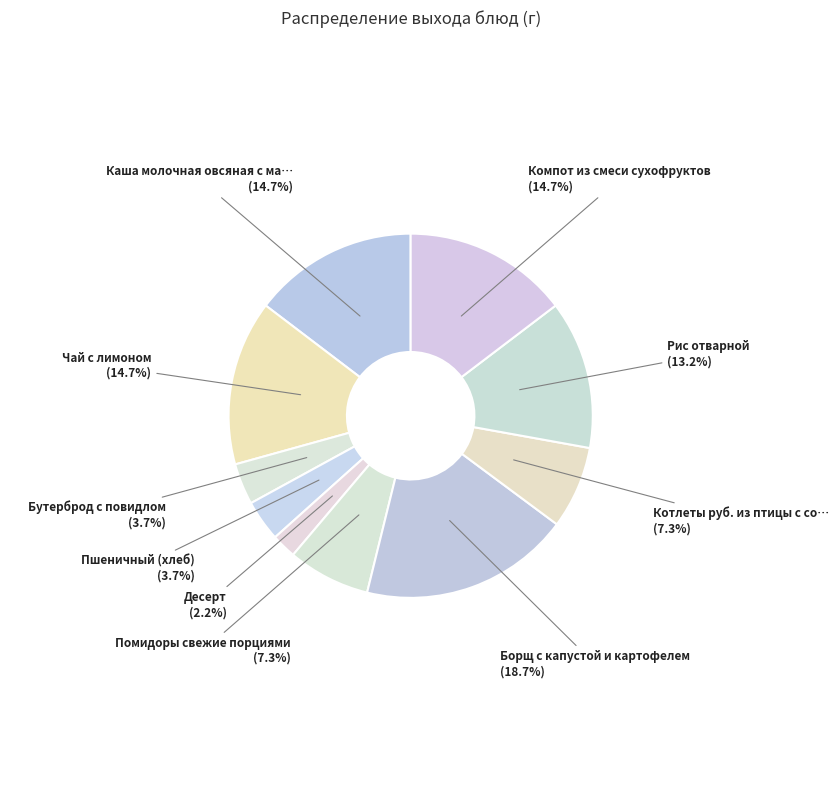

How many segments does this pie chart have?

10